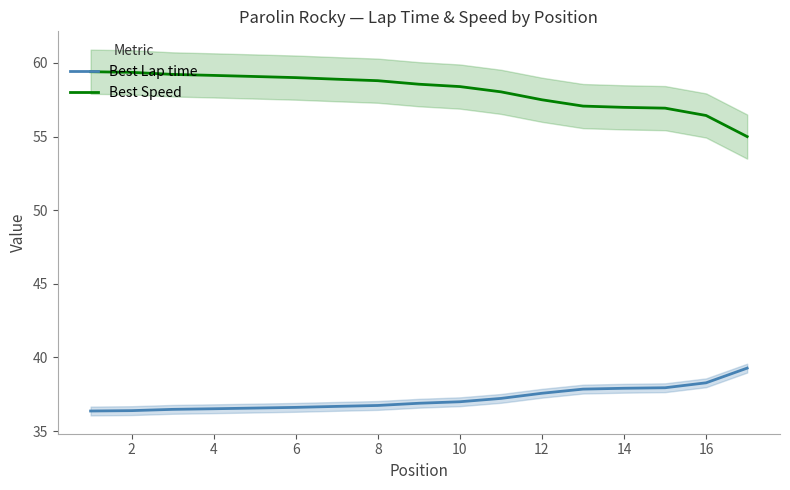

What is the total value across all series at 16?

95.4